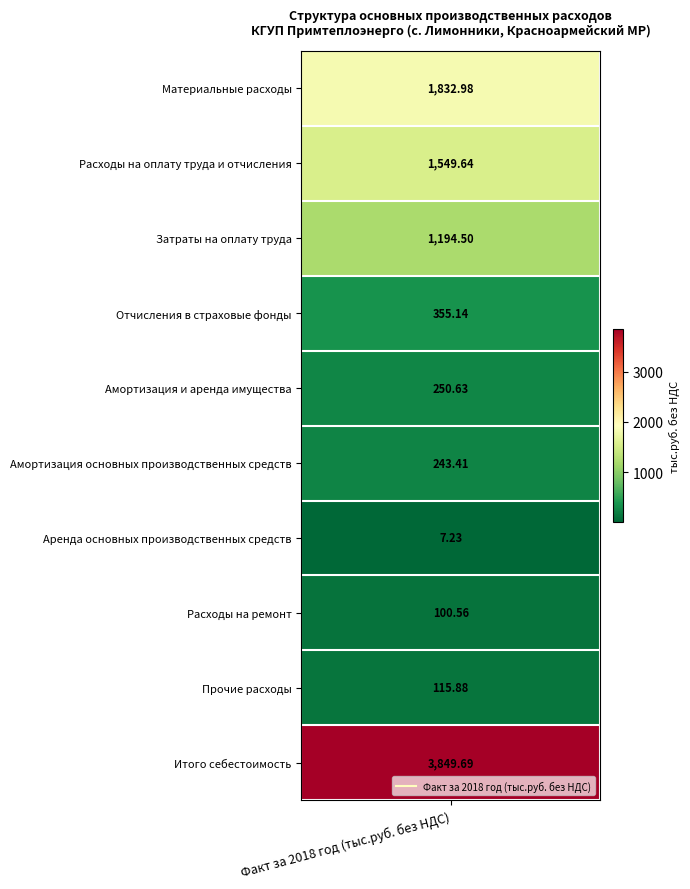

What is the average value?

950.0